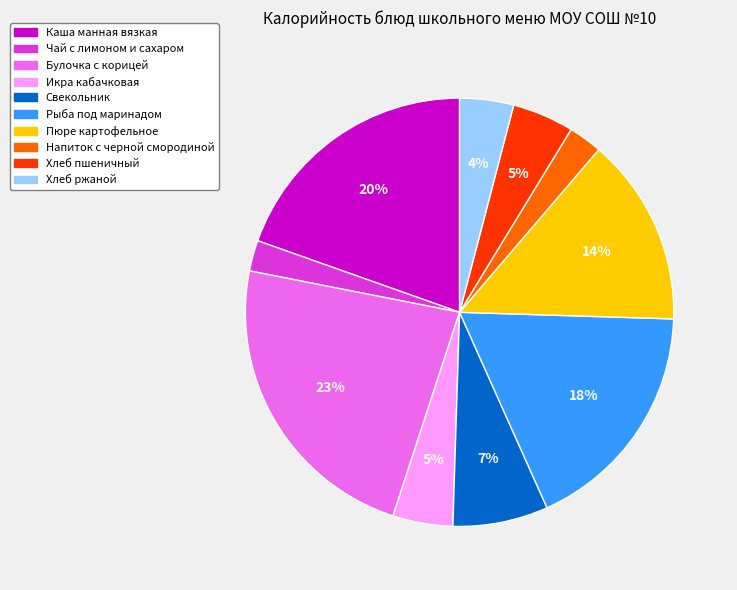

Which category has the biggest portion of the pie?

Булочка с корицей